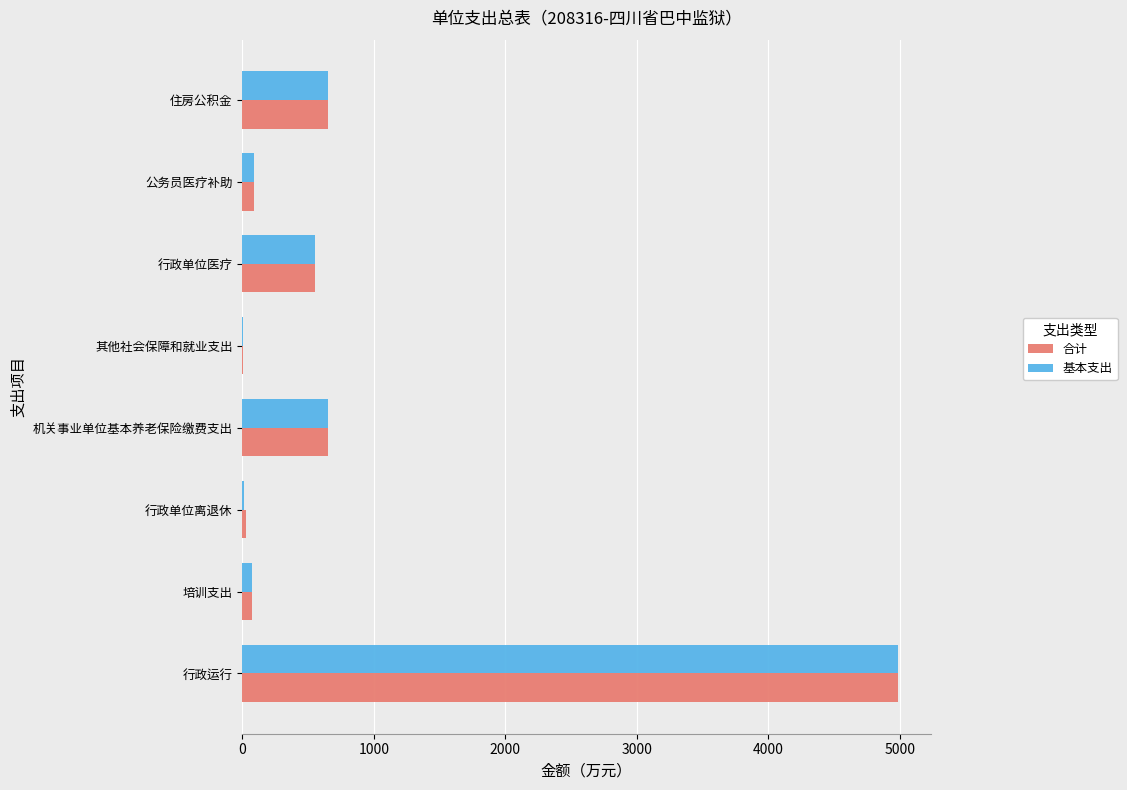

Is the value of 合计 at 行政运行 greater than the value of 基本支出 at 住房公积金?

Yes